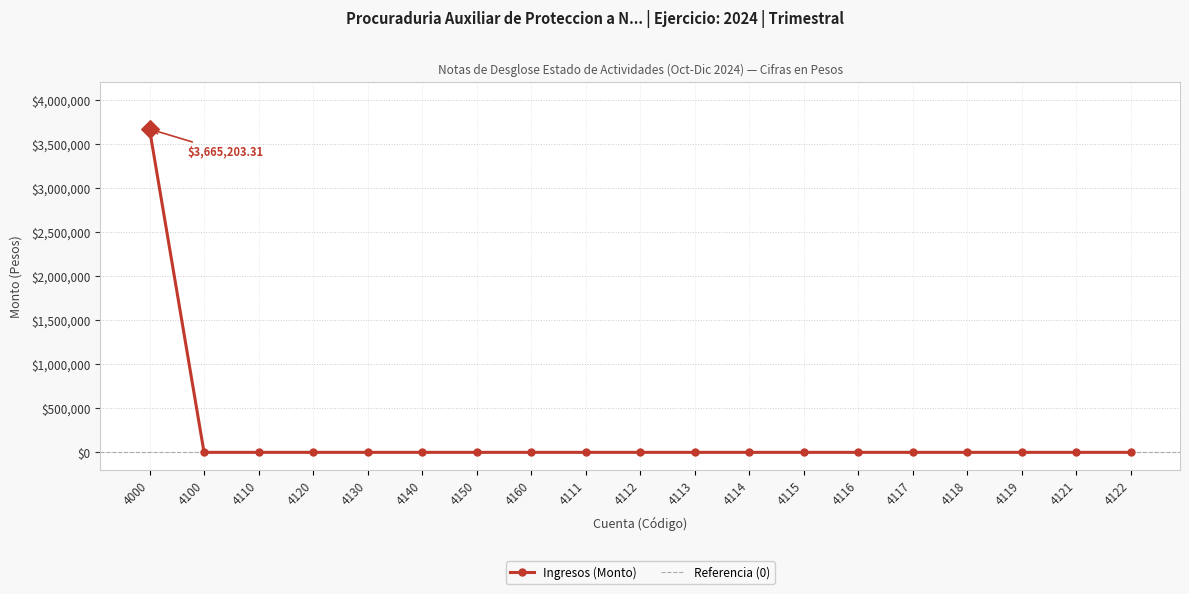

Which has a higher value, 4119 or 4110?

4119